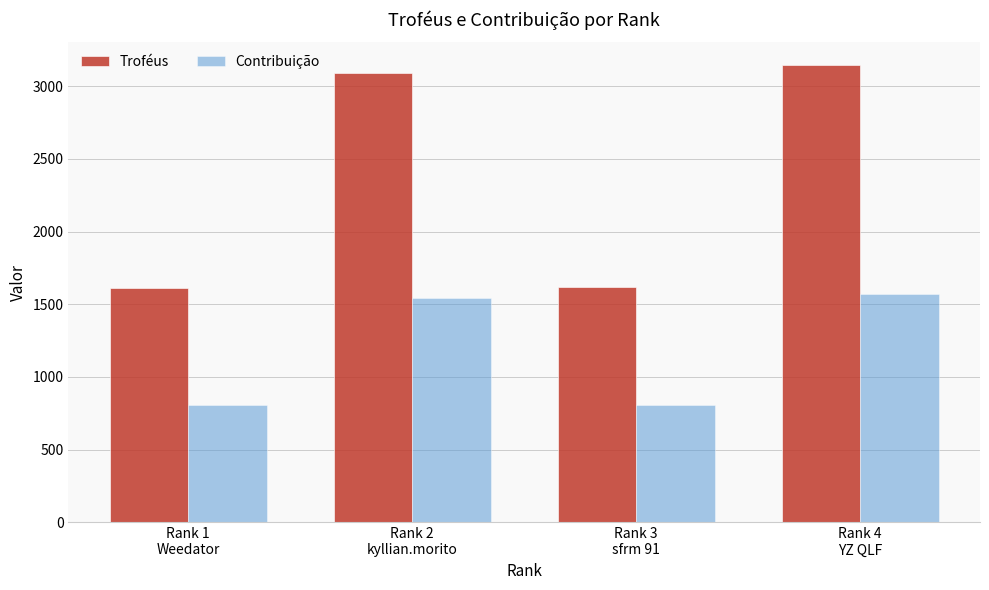

What is the lowest value of the Troféus series?

1615